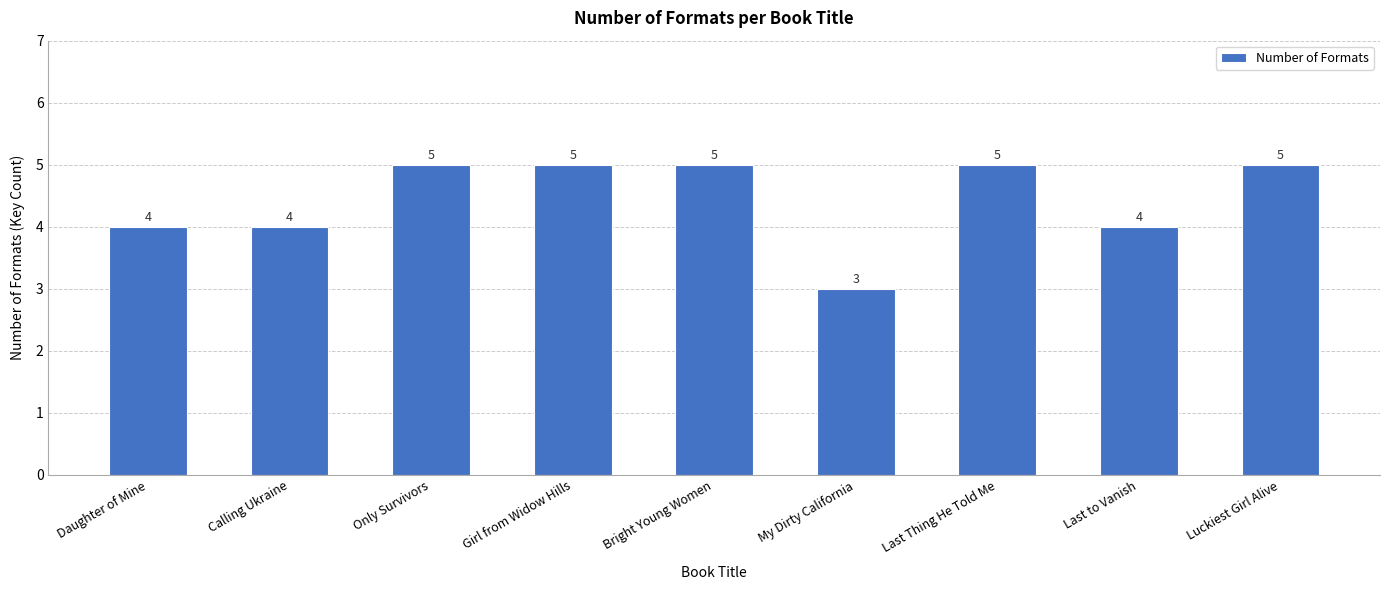

What is the maximum value shown in the chart?

5